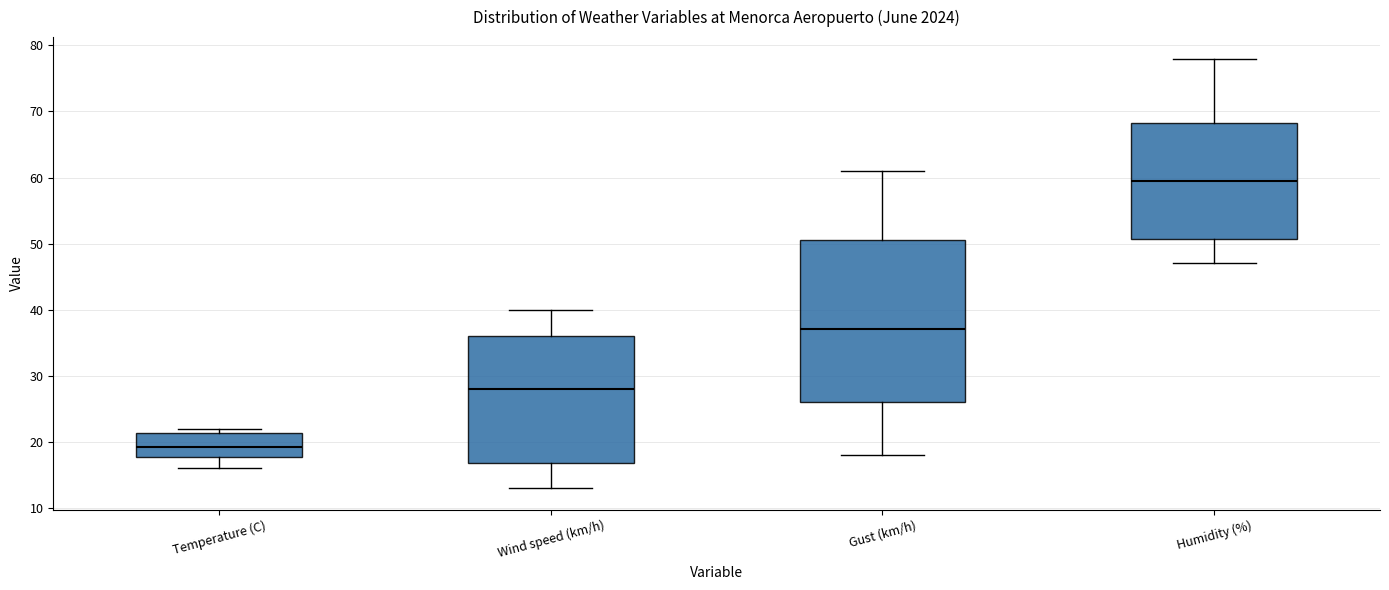

Where does the upper whisker of the box for Humidity (%) end on the y-axis? The values are not printed on the chart, so give them approximately, as read against the axis.

78